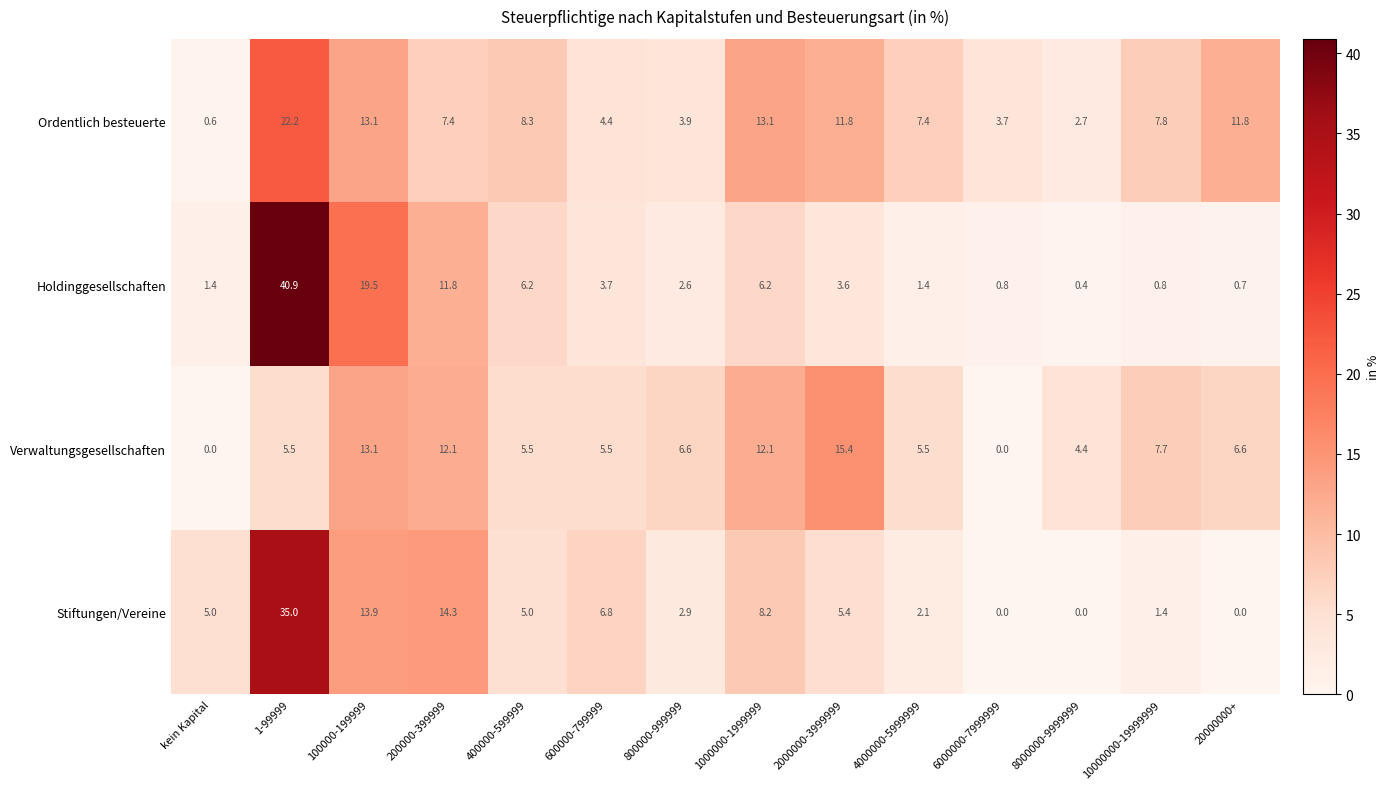

What is the spread (max minus min) of values at 6000000-7999999?

3.7